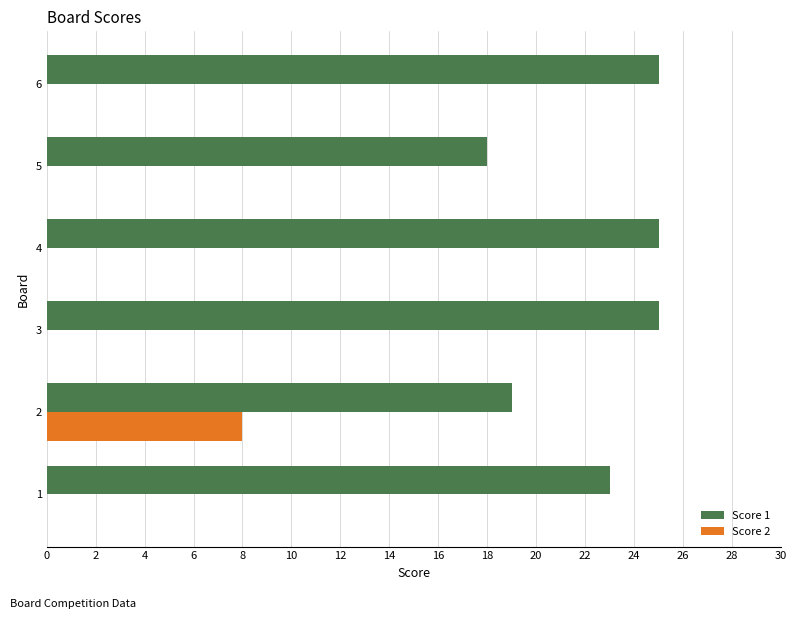

Between 2 and 5, which series saw the biggest shift?

Score 2